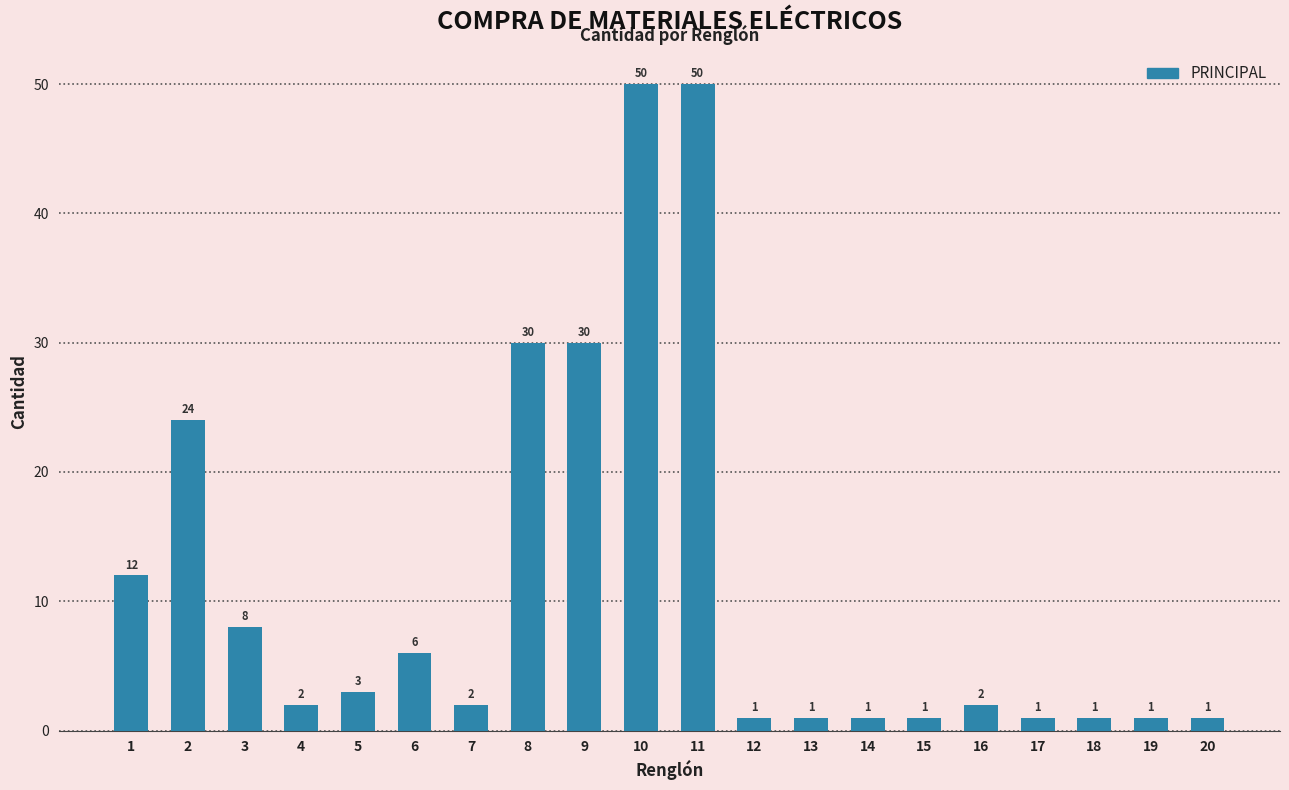

What is the difference between the values at 11 and 16?

48